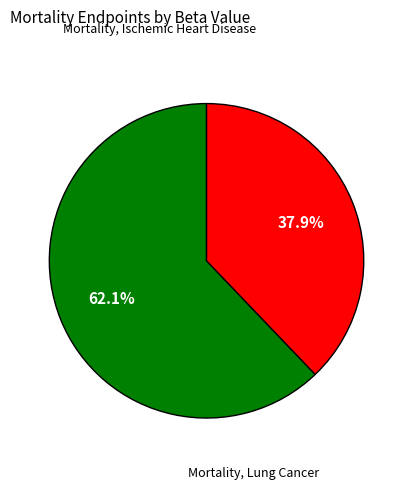

To the nearest percent, what is the average slice percentage?

50%